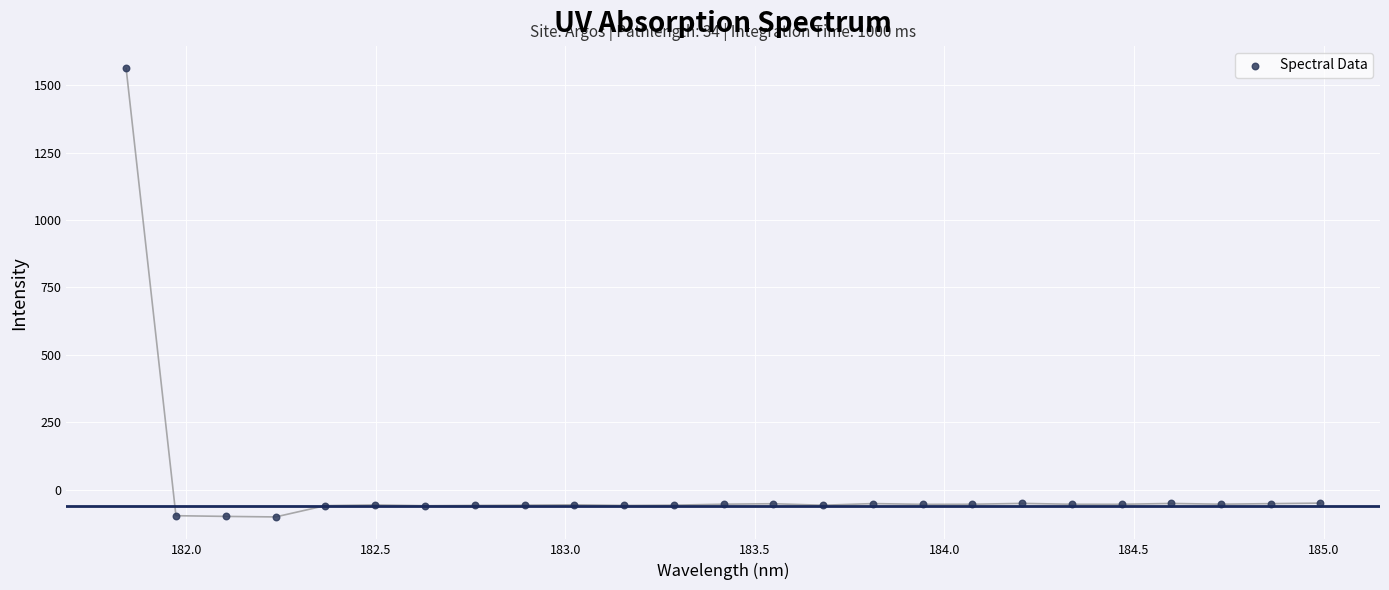

What is the range of Y values (max minus min)?

1664.3